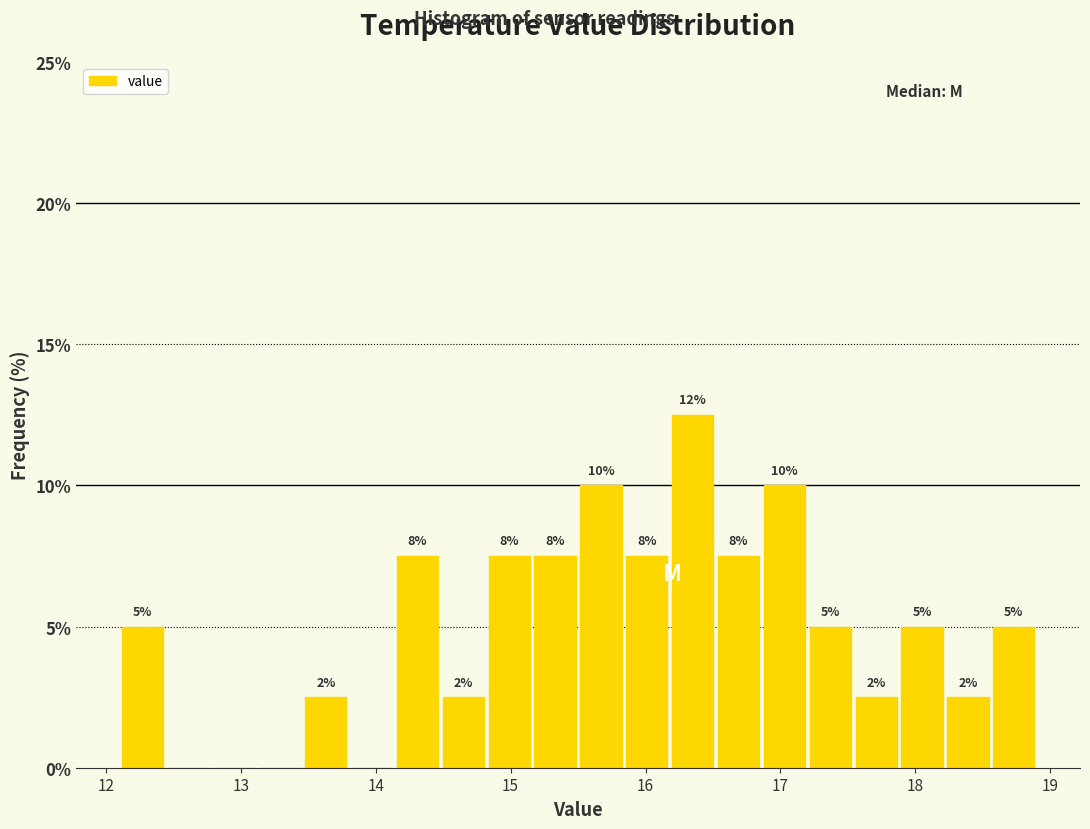

Read against the x-axis, roughly where is the centre of the tallest bar?

16.4